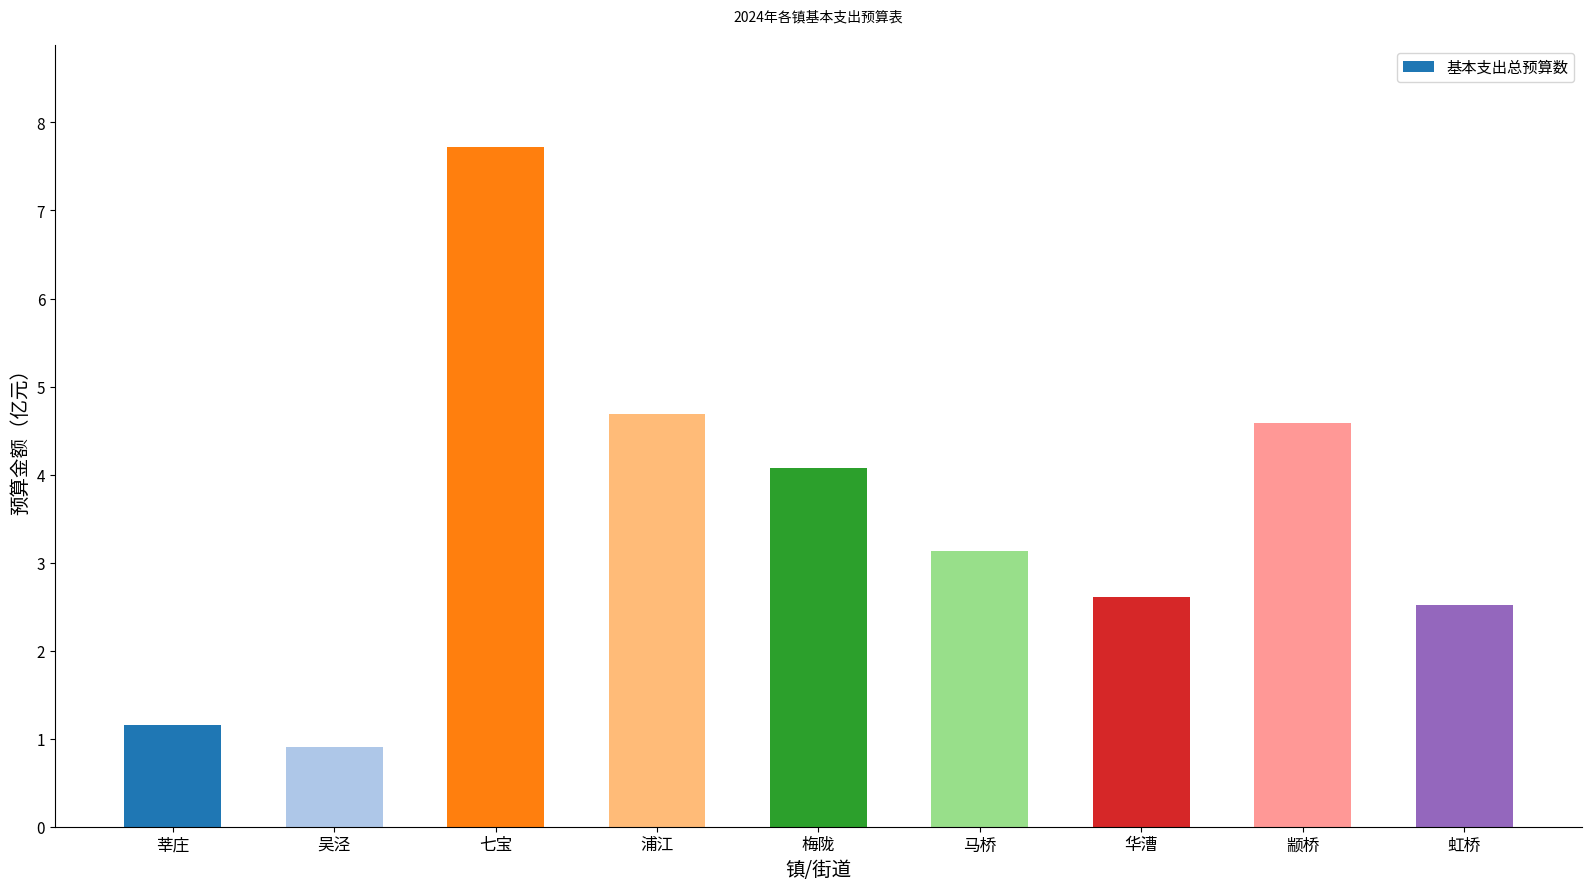

Is it true that the value at 颛桥 is 2.2?

False